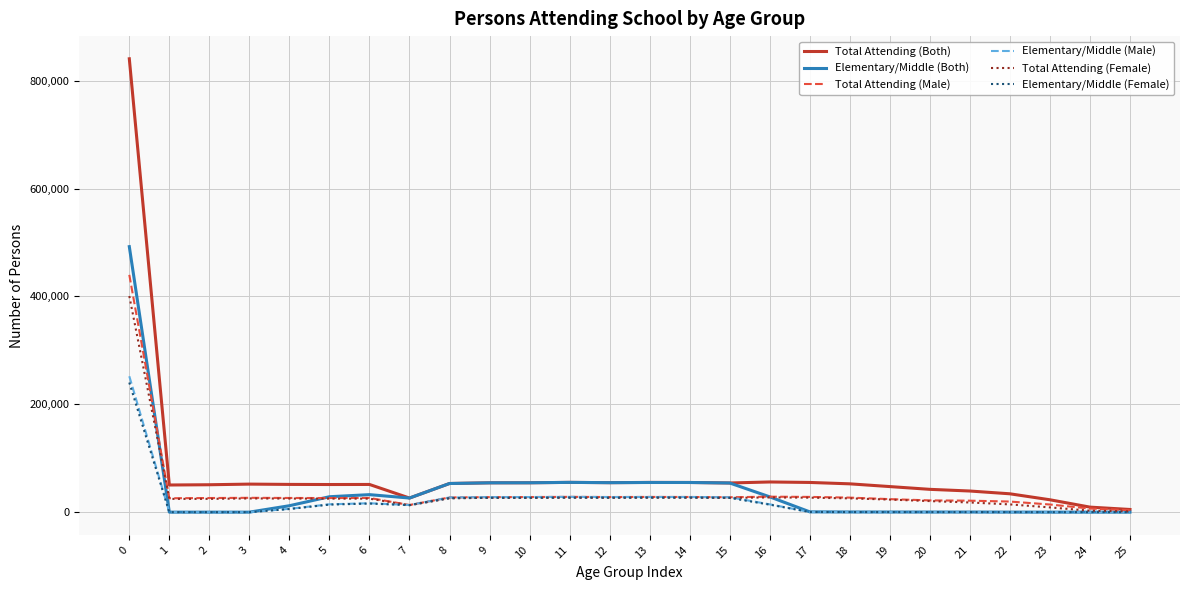

The value of Total Attending (Male) at 17 is 28245. True or false?

True